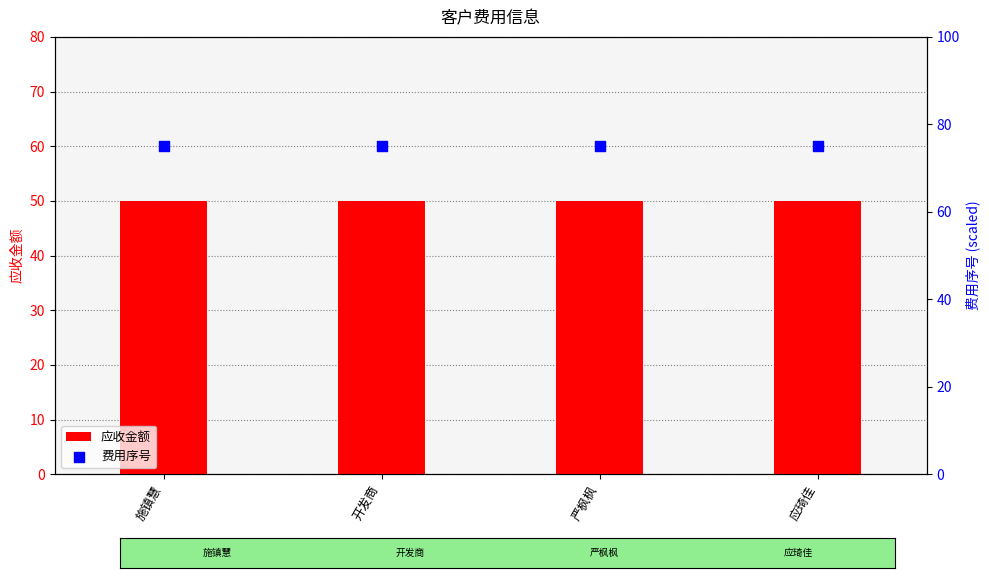

Which series contains the highest Y value?

费用序号